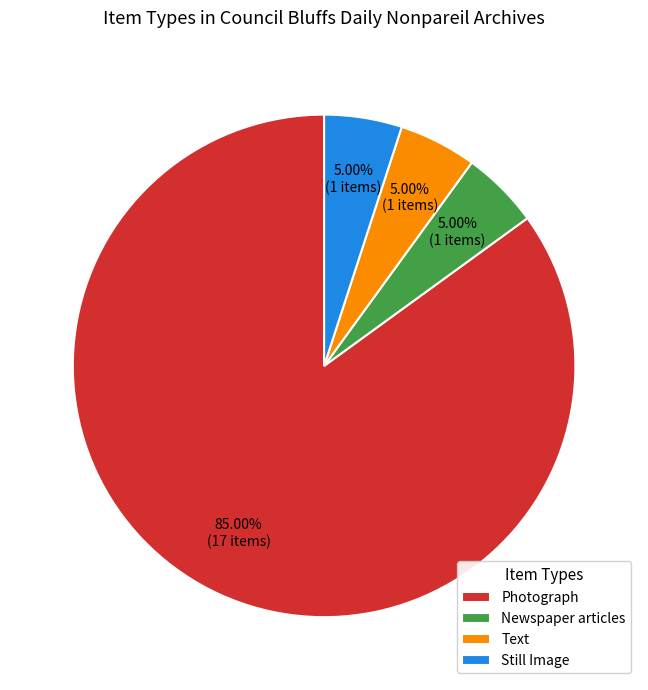

Between Photograph and Newspaper articles, which is larger?

Photograph